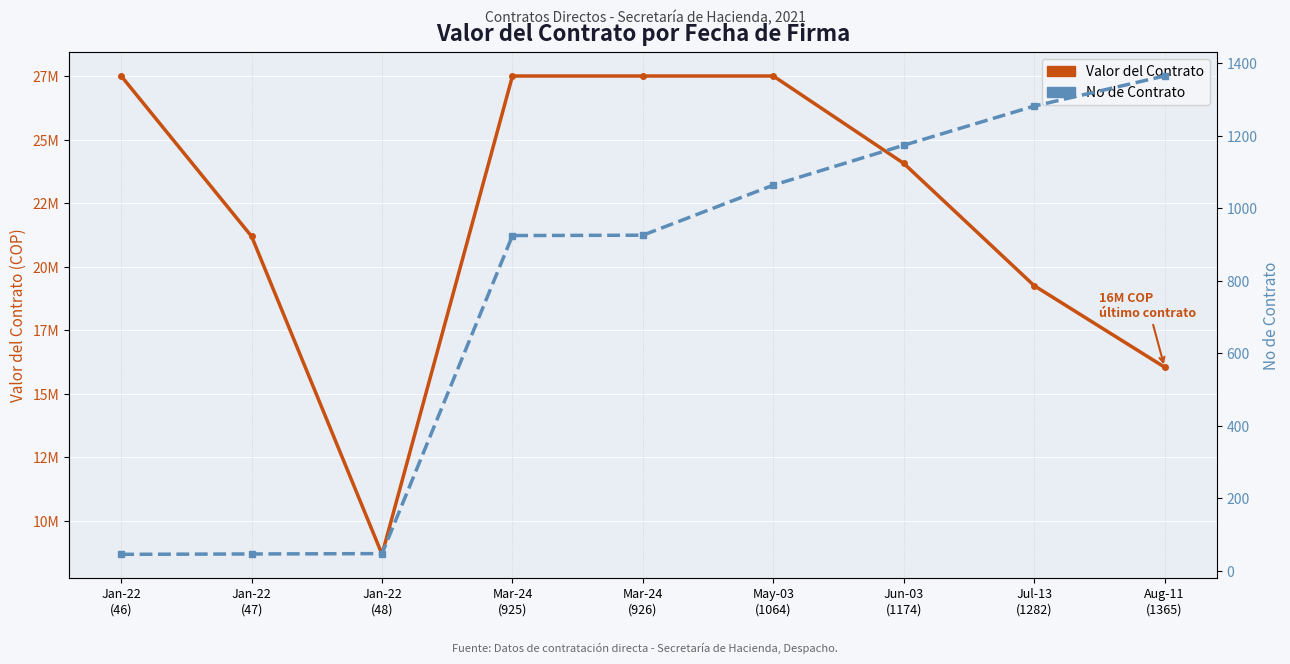

What is the maximum value shown in the chart?

27515904